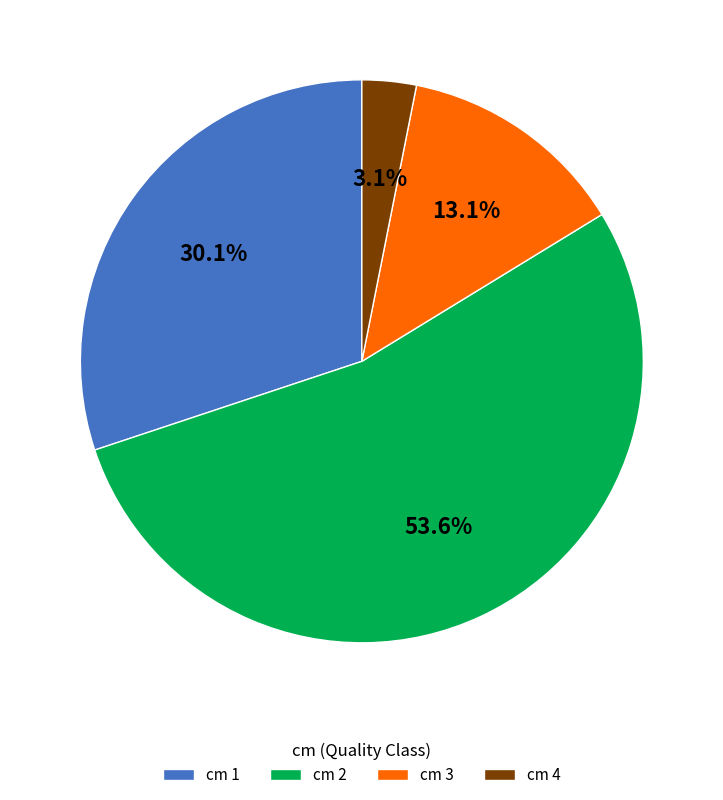

Rank the categories by value from highest to lowest.

cm 2, cm 1, cm 3, cm 4